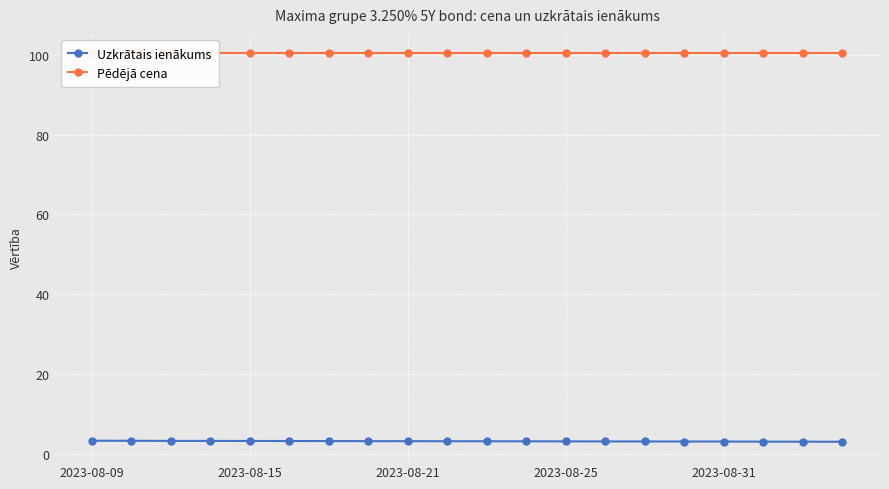

The Pēdējā cena series shows 100.4 at 13. True or false?

True